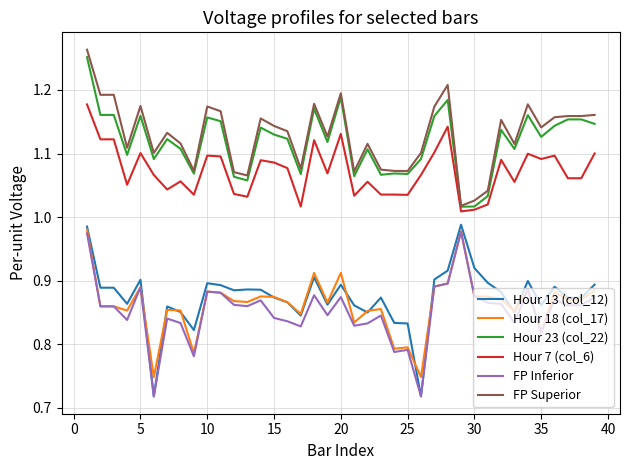

Which series has the widest spread of values?

Hour 13 (col_12)